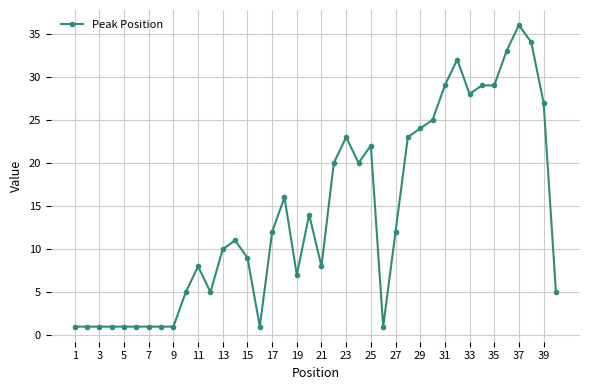

What is the smallest value displayed?

1